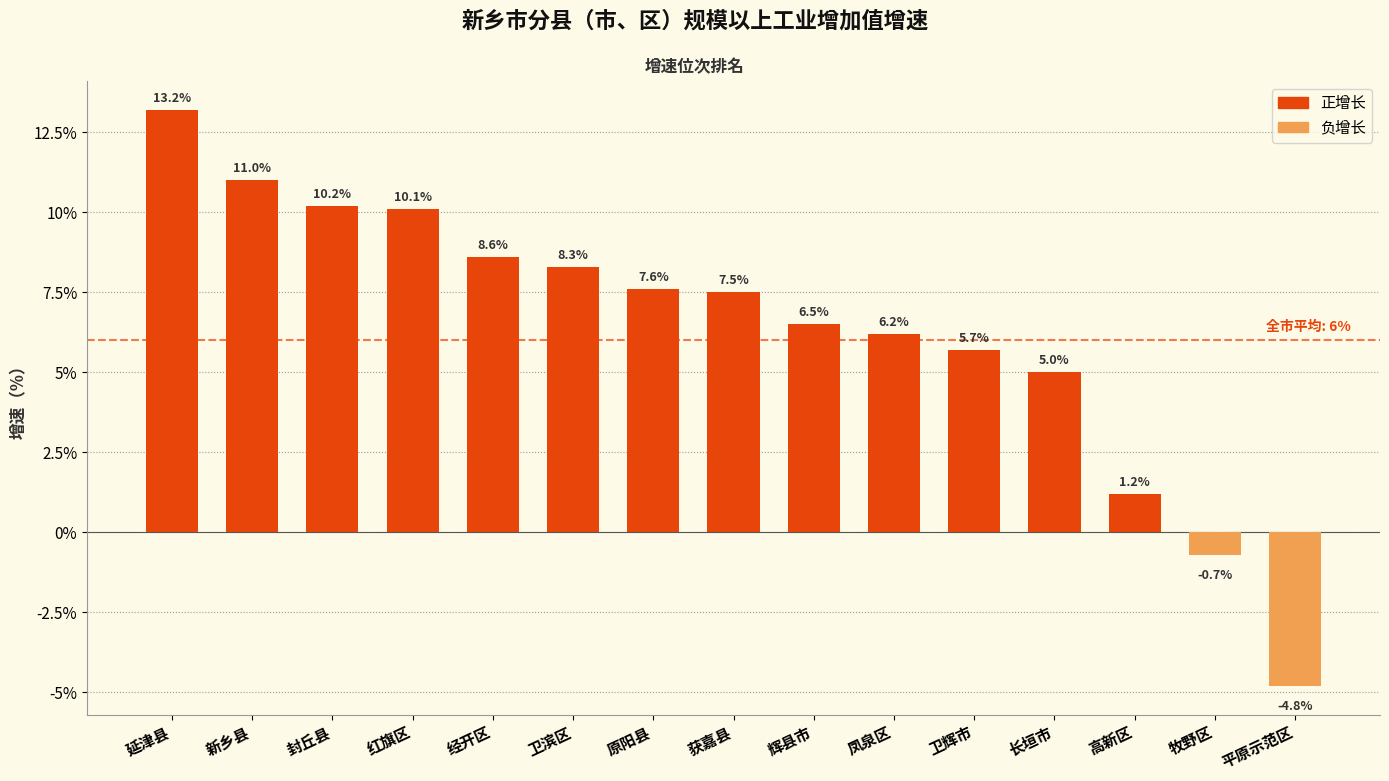

List the labels in order of value, smallest first.

平原示范区, 牧野区, 高新区, 长垣市, 卫辉市, 凤泉区, 辉县市, 获嘉县, 原阳县, 卫滨区, 经开区, 红旗区, 封丘县, 新乡县, 延津县